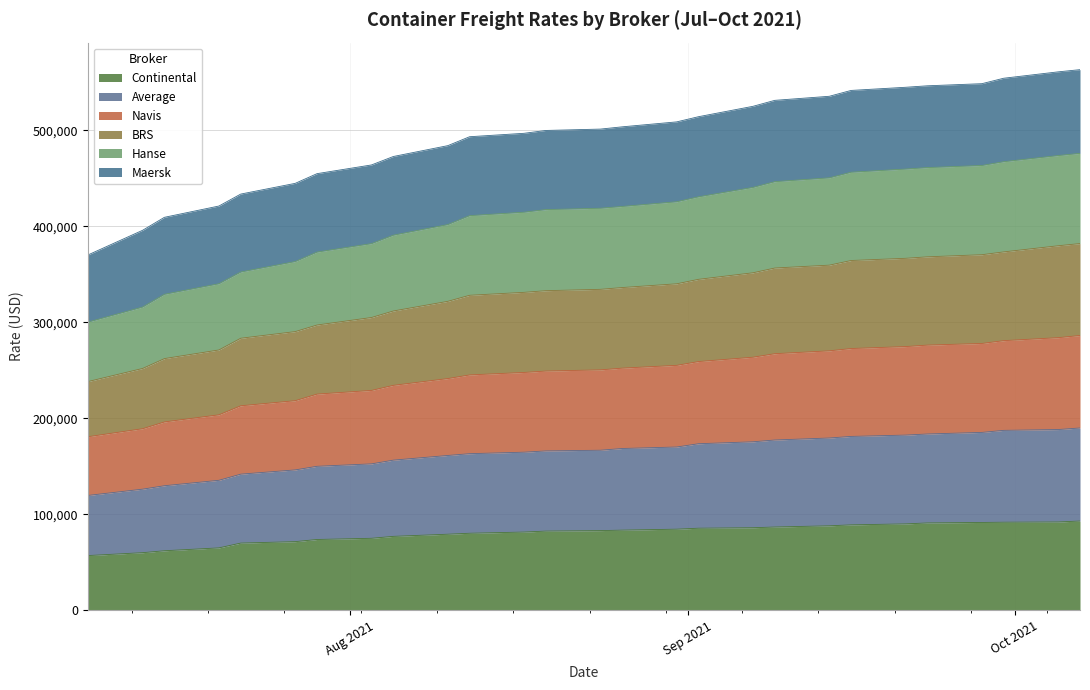

What is the maximum value for Continental?

93000